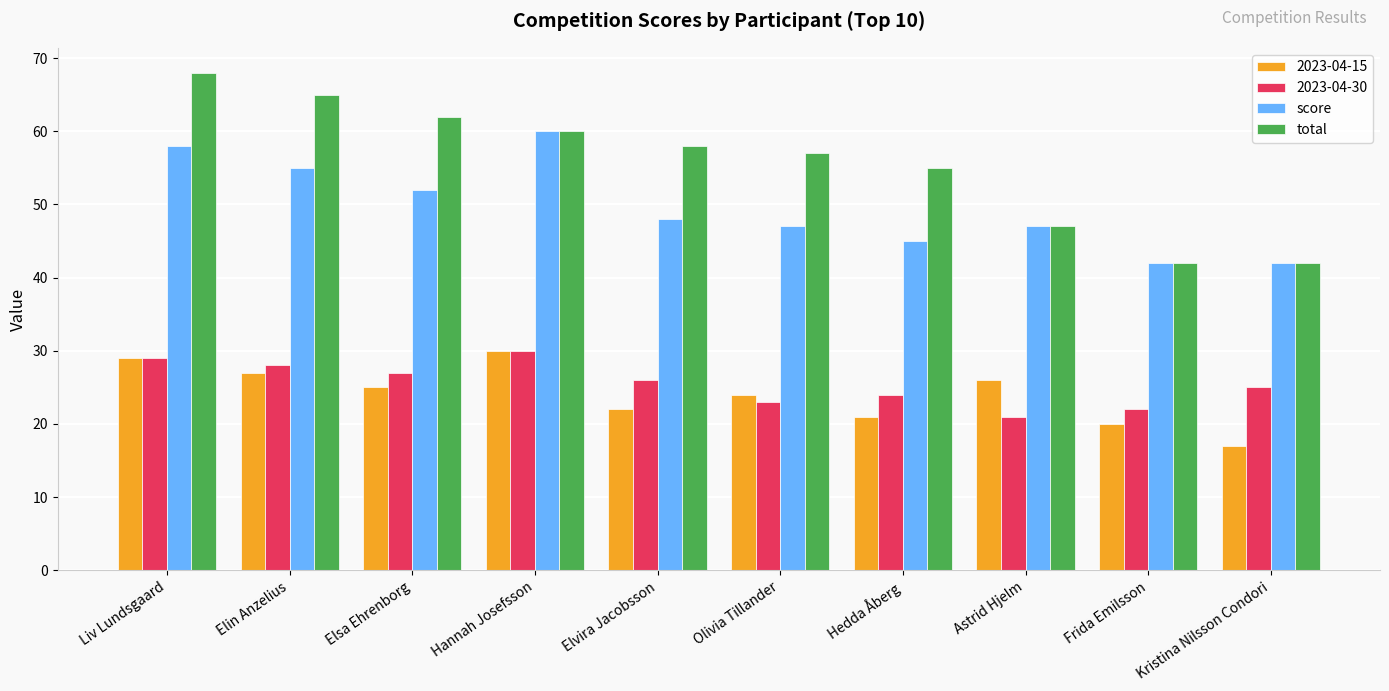

The value of total at Hedda Åberg is 55. True or false?

True